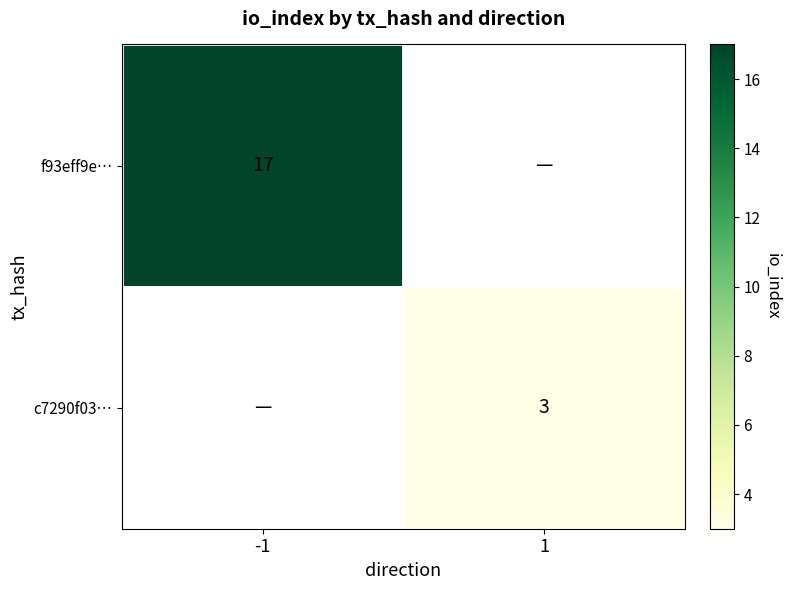

True or false: c7290f03… has a value of 3 at 1.

True